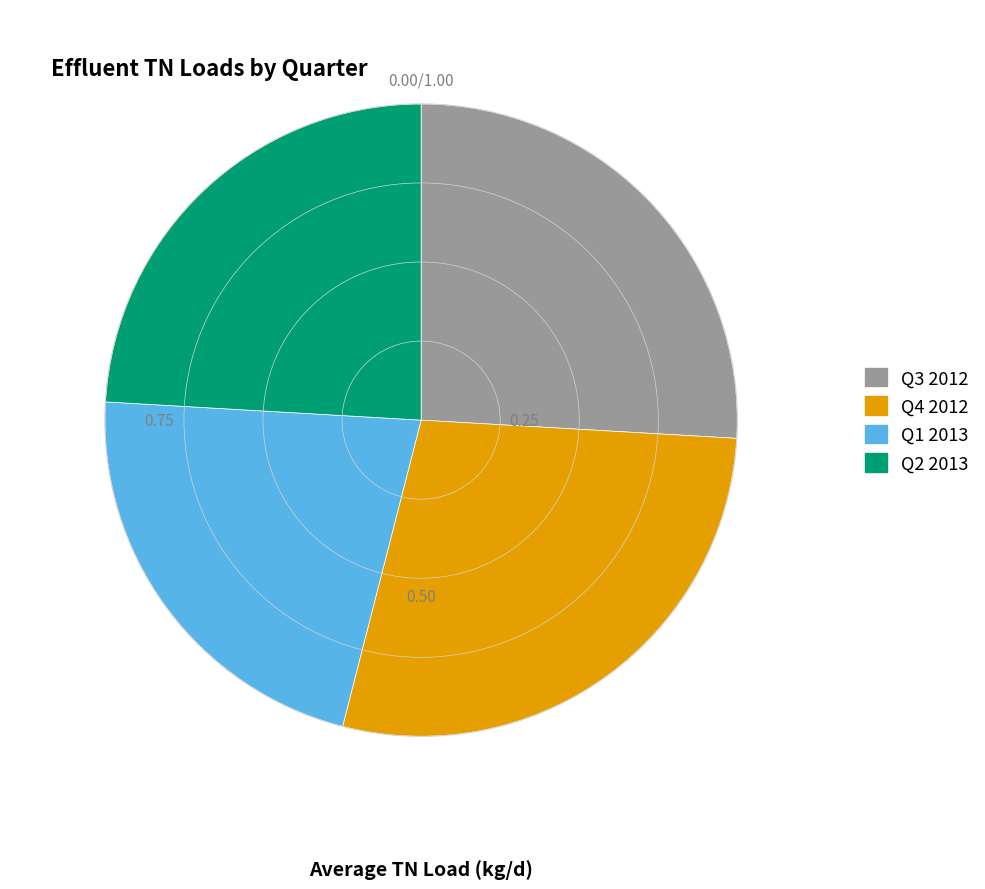

Do Q4 2012 and Q3 2012 together represent more than half of the pie?

Yes